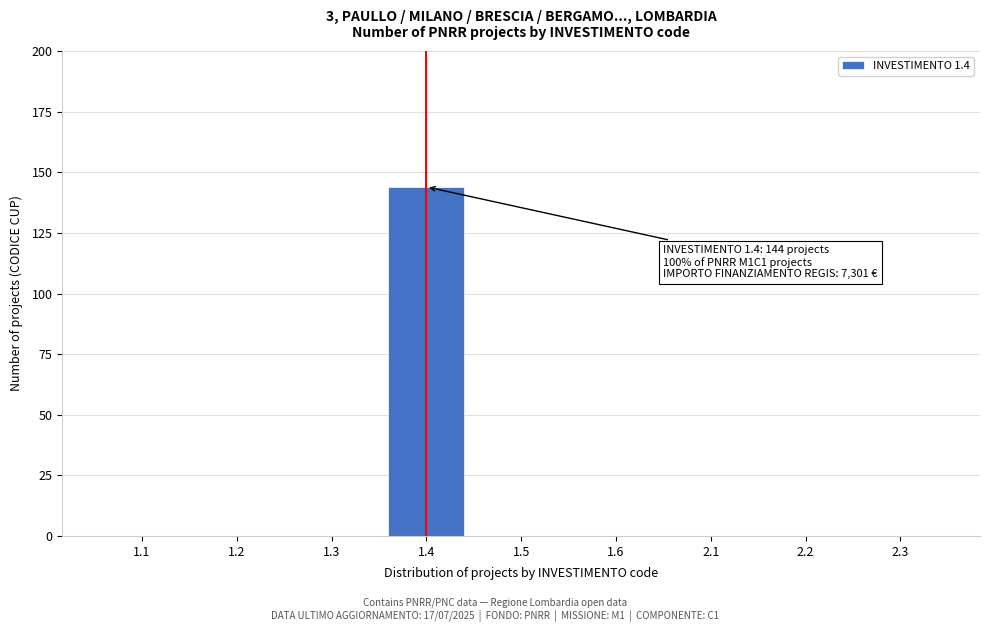

Reading left to right, extract all data points from this chart.

1.1=0	1.2=0	1.3=0	1.4=144	1.5=0	1.6=0	2.1=0	2.2=0	2.3=0